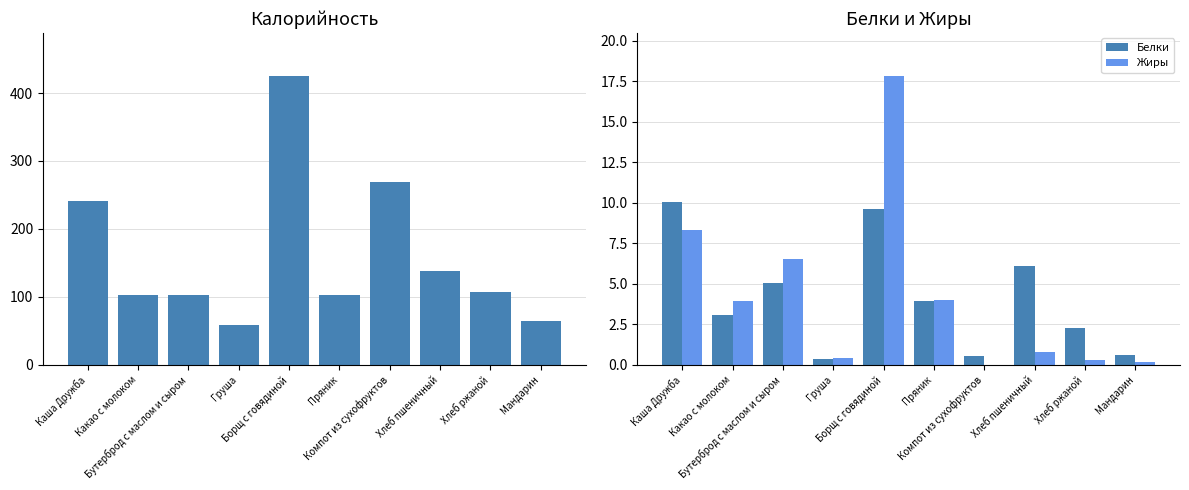

Which series changed the most between Бутерброд с маслом и сыром and Хлеб ржаной?

Жиры